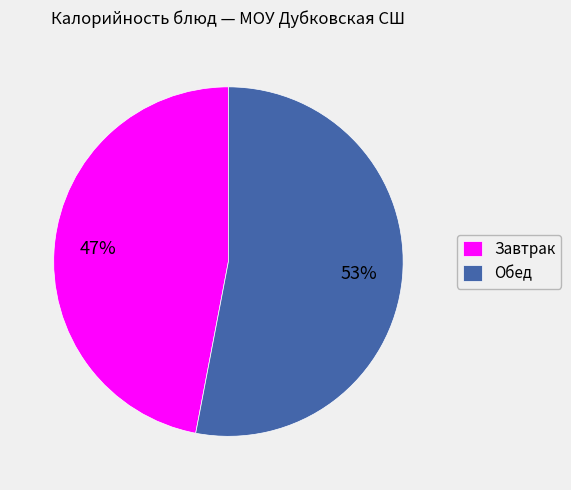

The Завтрак slice represents 47% of the pie. True or false?

True